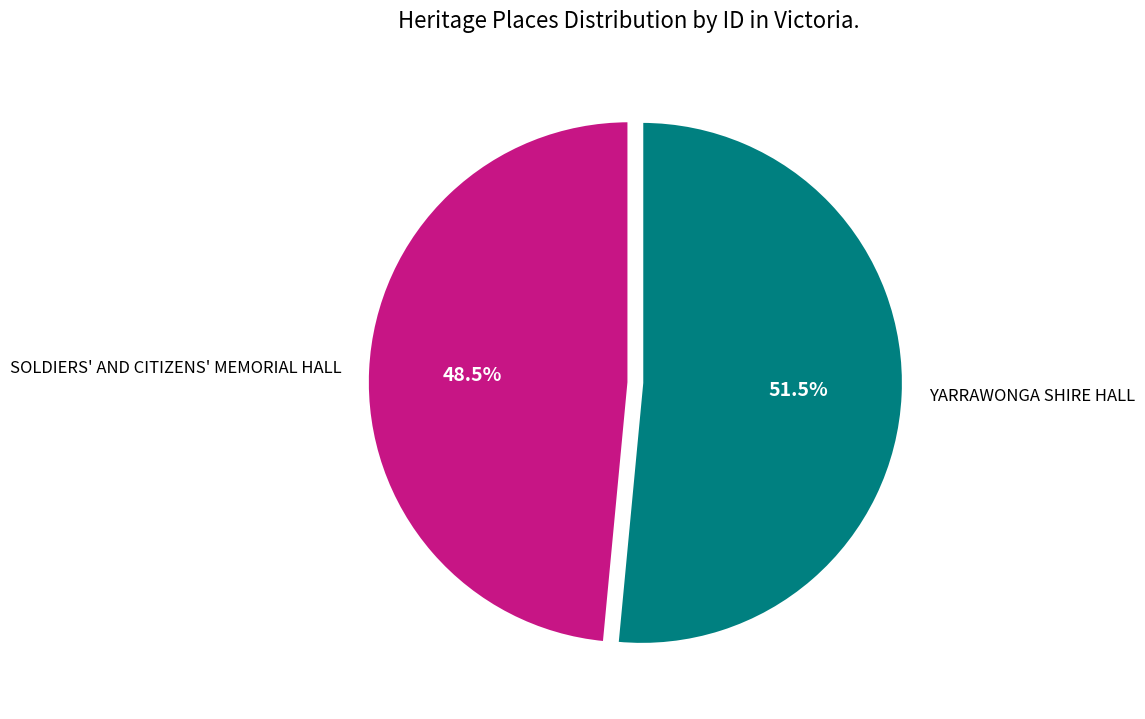

How many slices are in this pie chart?

2